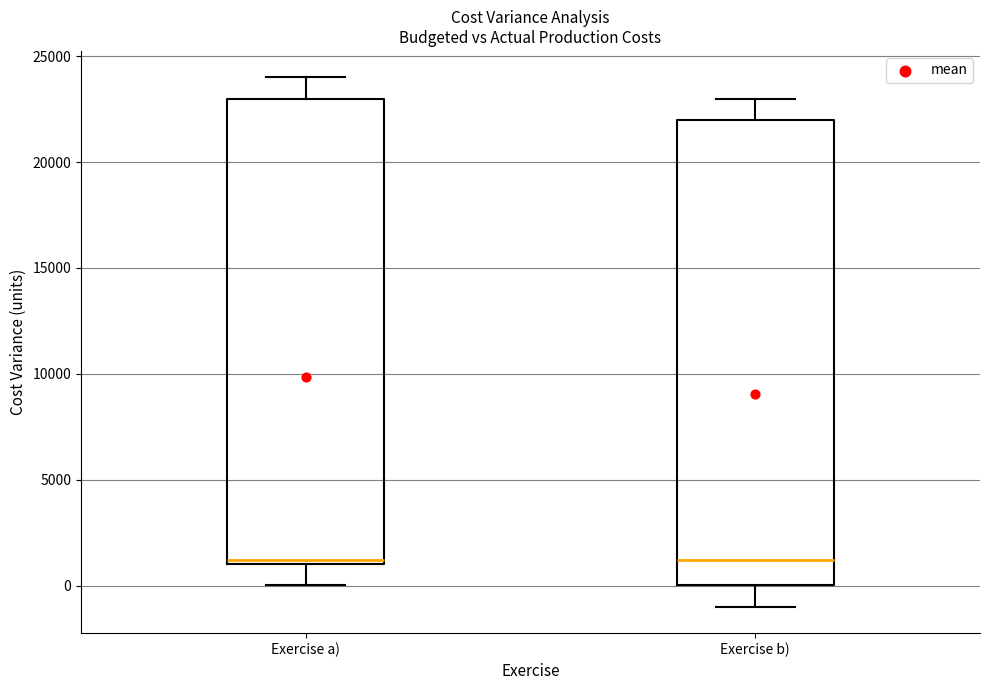

Reading left to right, read every box against the y-axis: the position of its median line, the range the box covers, and the ends of its whiskers. The values are not printed on the chart, so give them approximately, as read against the axis.

Exercise a): median 1000 (just above the box's lower edge), box 1000 to 23000, whiskers 0 to 24000
Exercise b): median 1000, box 0 to 22000, whiskers -1000 to 23000